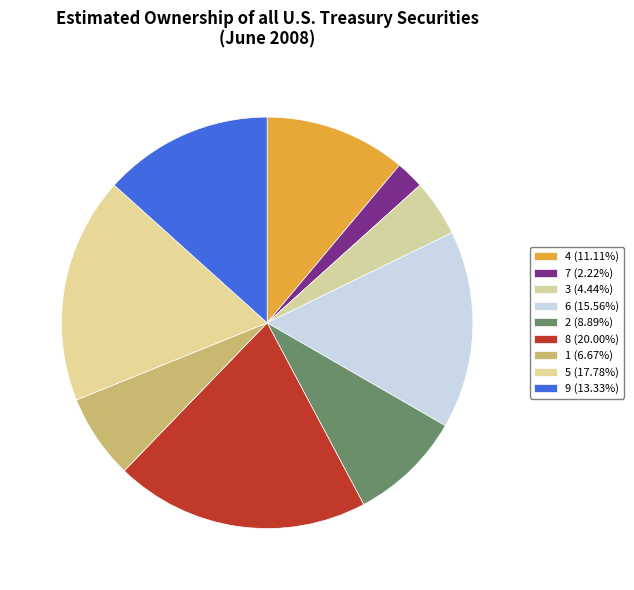

How many segments does this pie chart have?

9